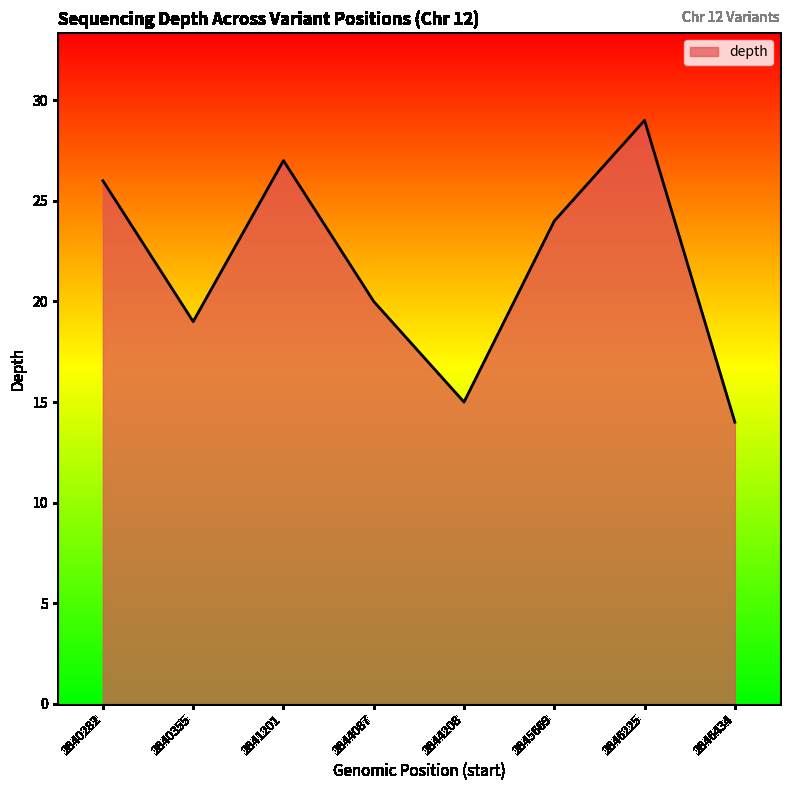

Is it true that the value at 2841201 is 43?

False